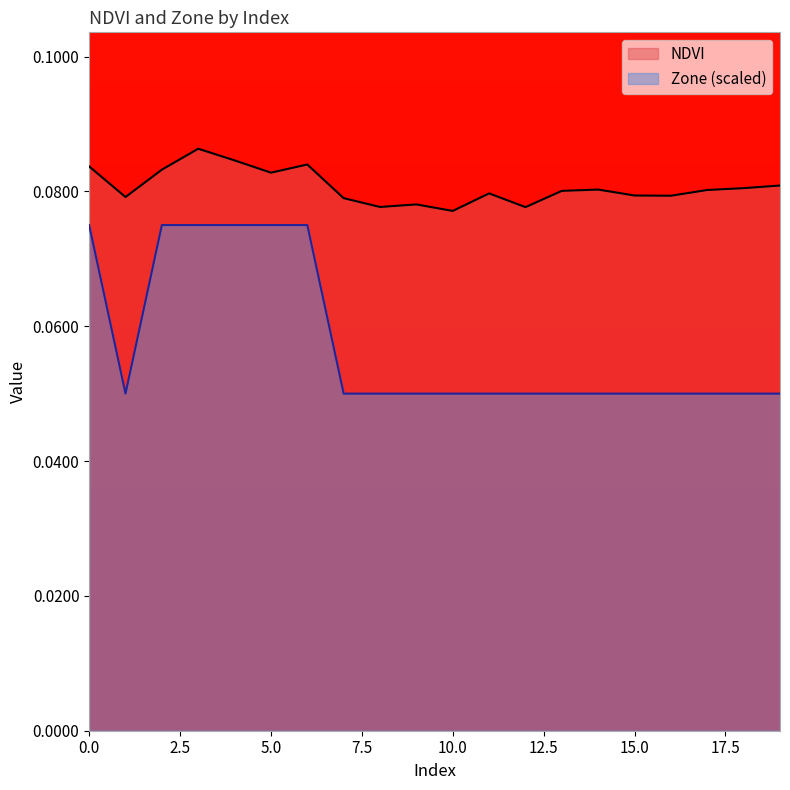

How many NDVI values are between 0 and 1?

20